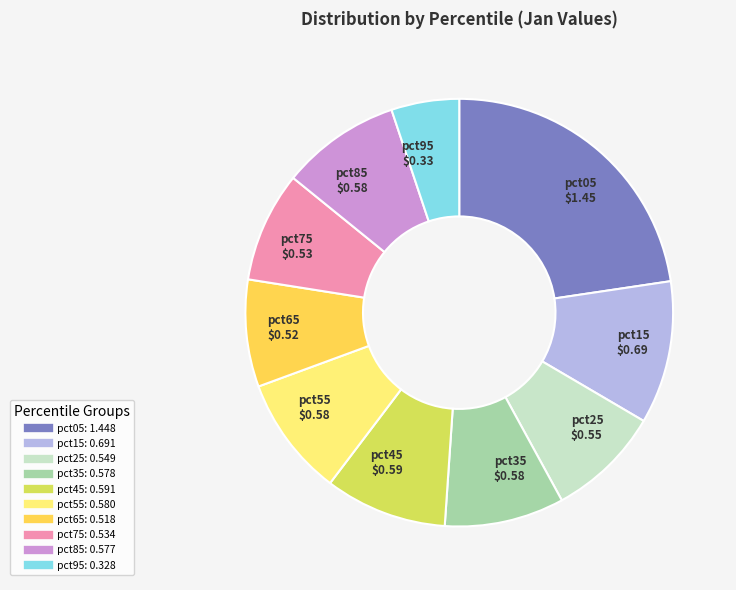

Is there any slice that represents more than half of the pie?

No